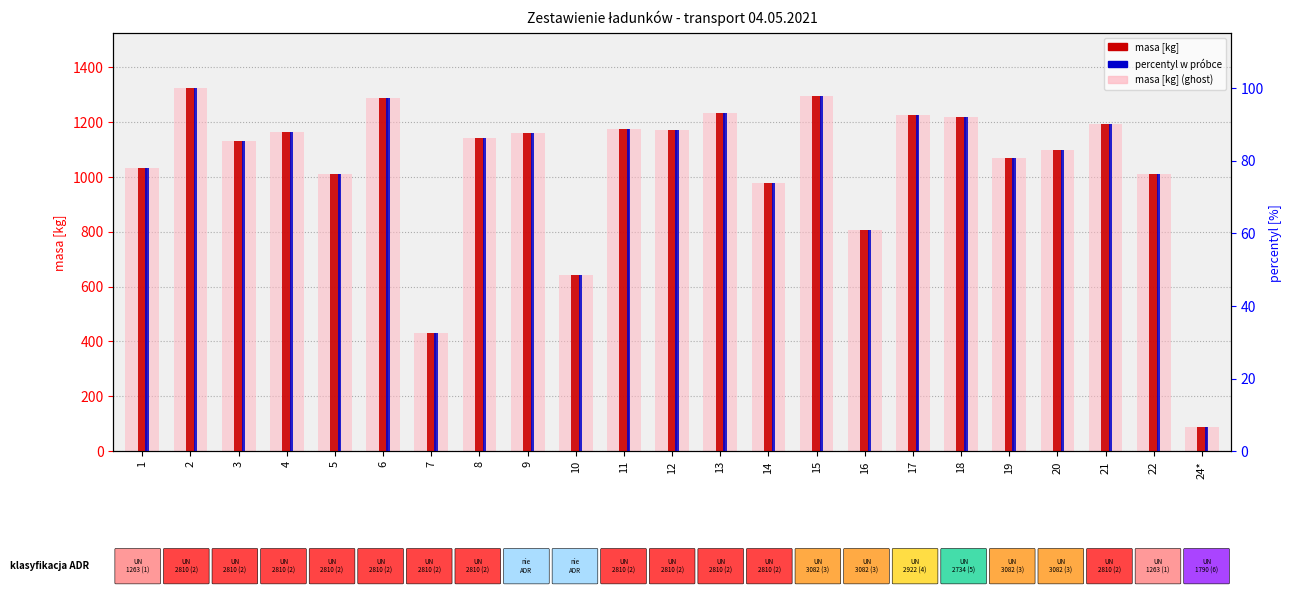

What is the total value across all series at 13?

2561.2